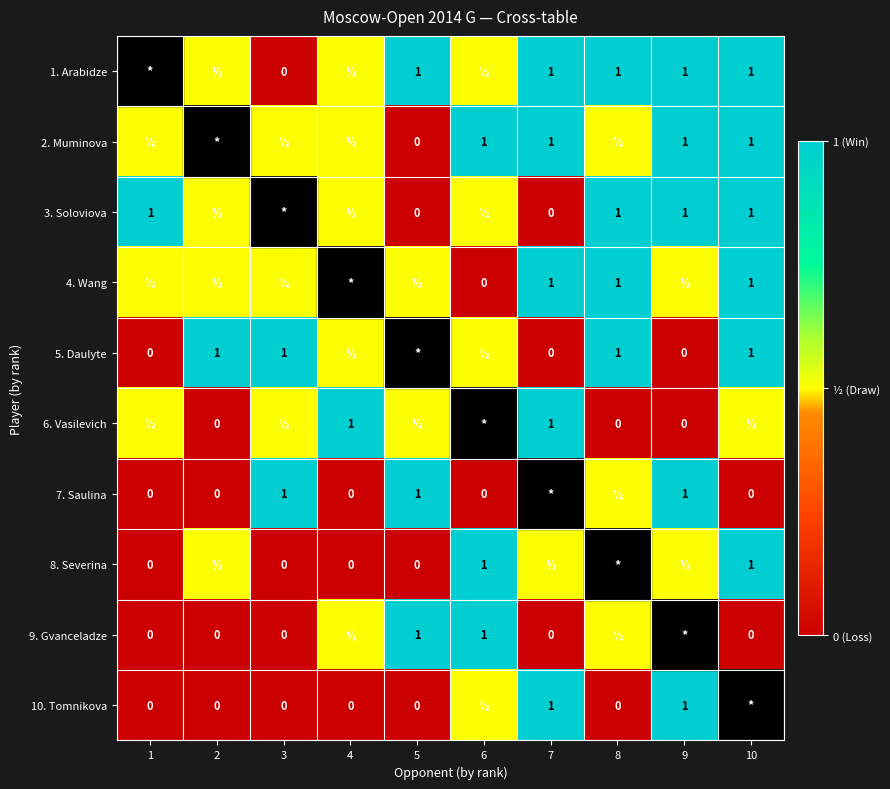

What is the difference between the 6. Vasilevich values at 2 and 7?

1.0